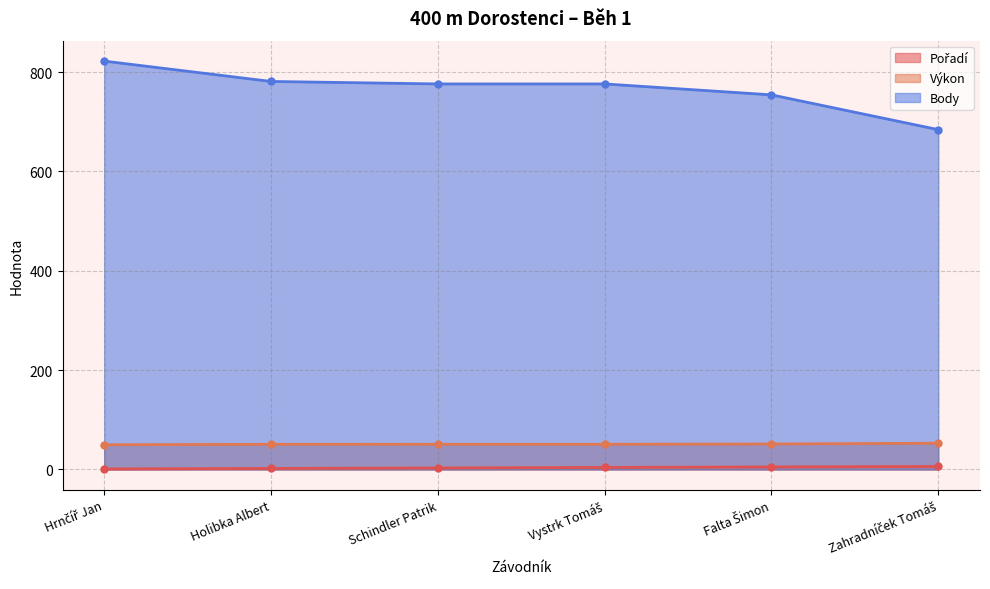

What is the highest value of the Výkon series?

52.8